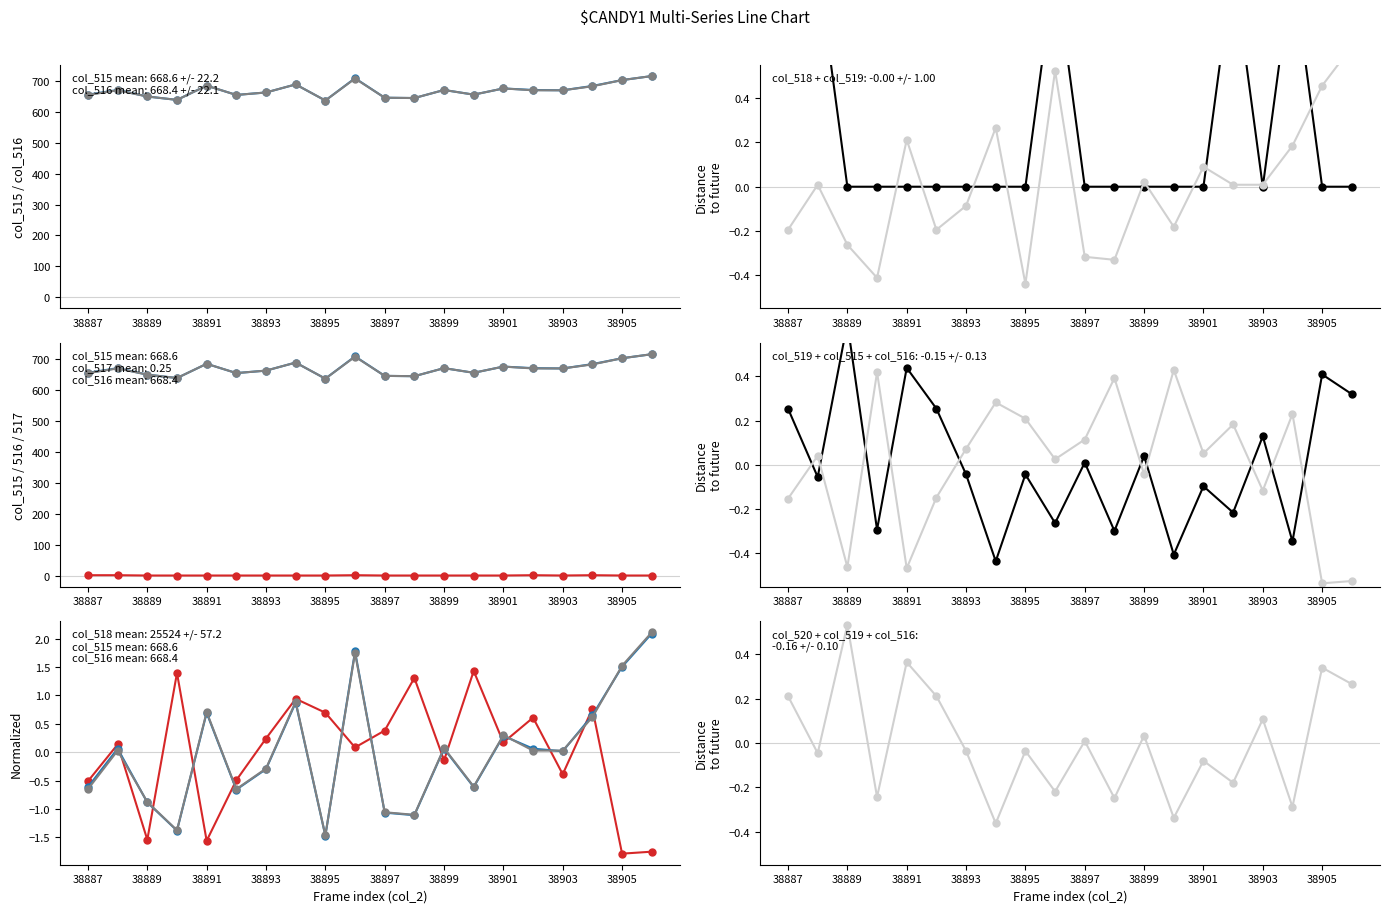

How many negative values does the col_518 series have?

8